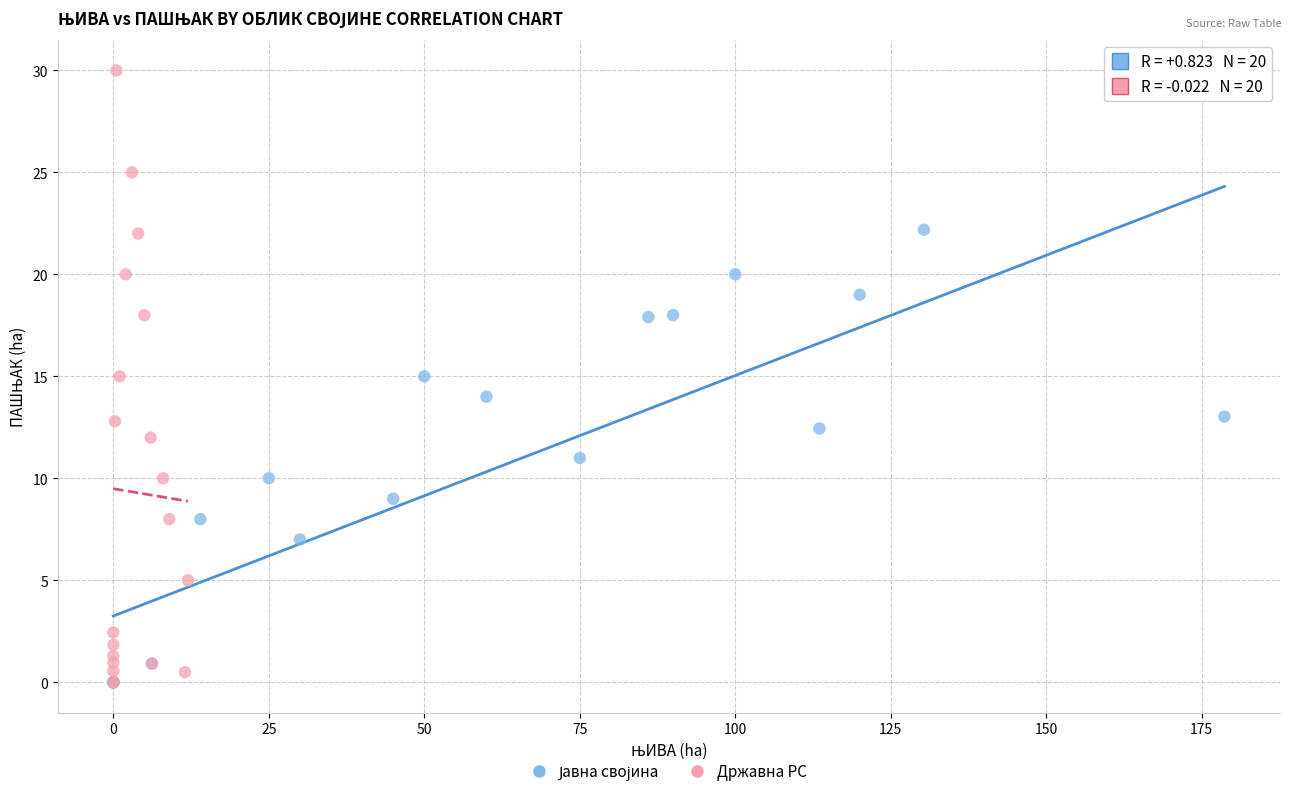

Which series contains the highest Y value?

Државна РС